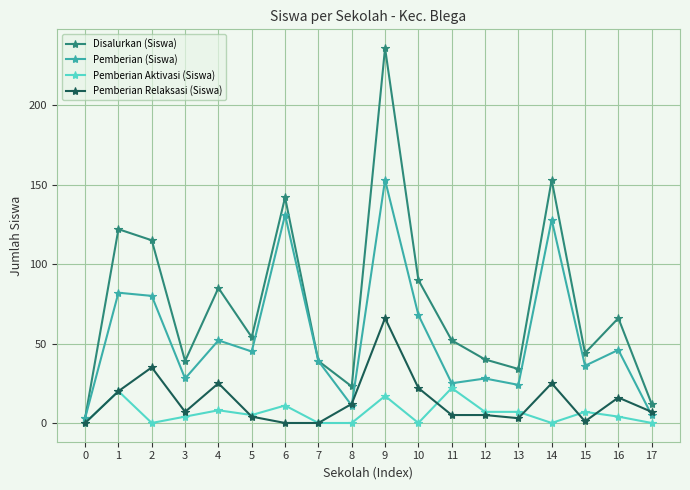

Between 2 and 9, which series saw the biggest shift?

Disalurkan (Siswa)